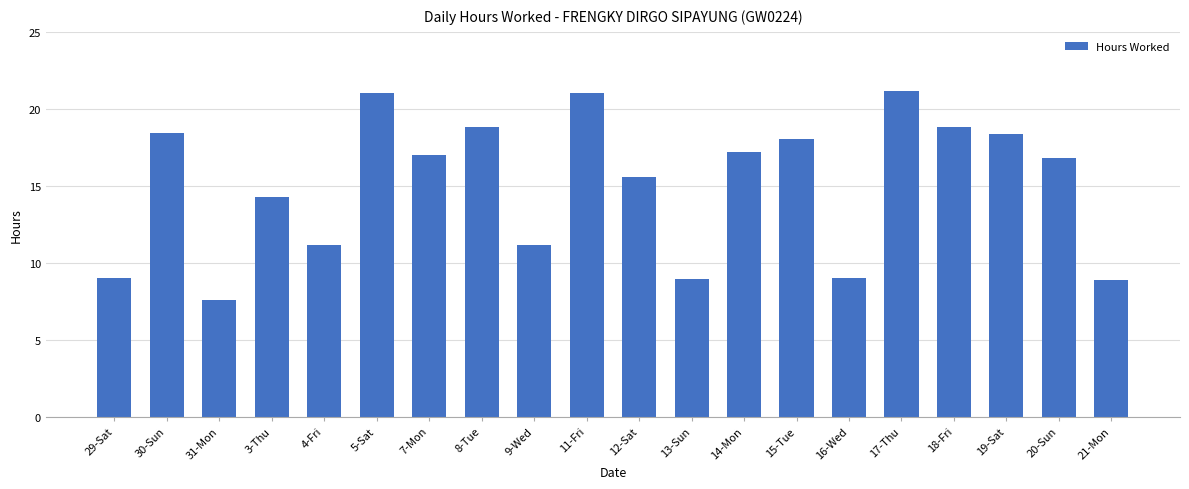

Approximately how many times larger is the value at 30-Sun compared to 4-Fri?

1.6